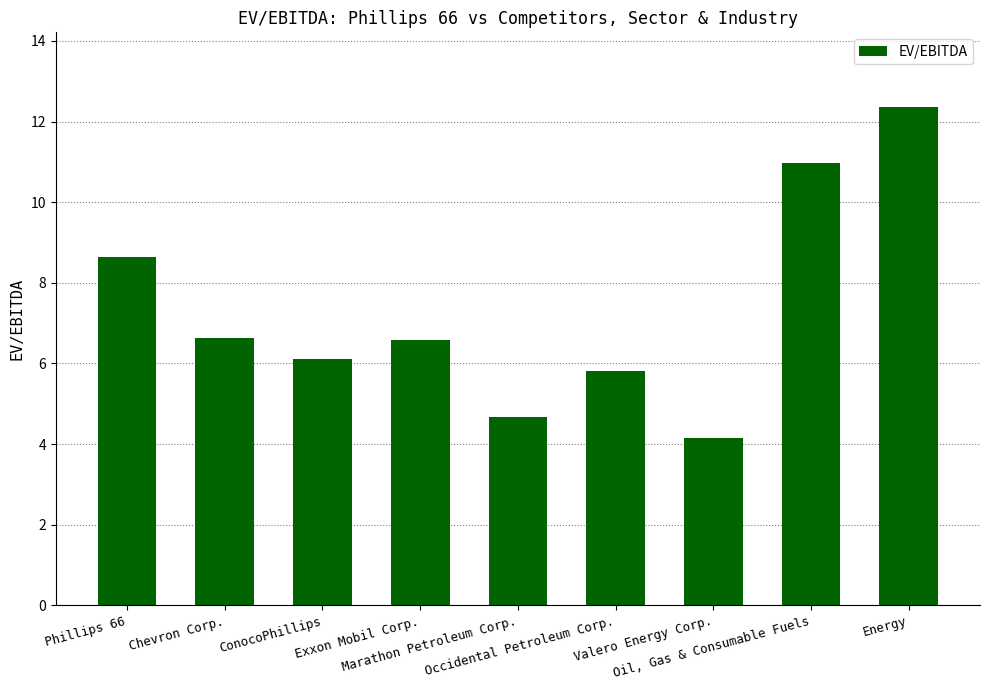

What is the smallest value displayed?

4.2